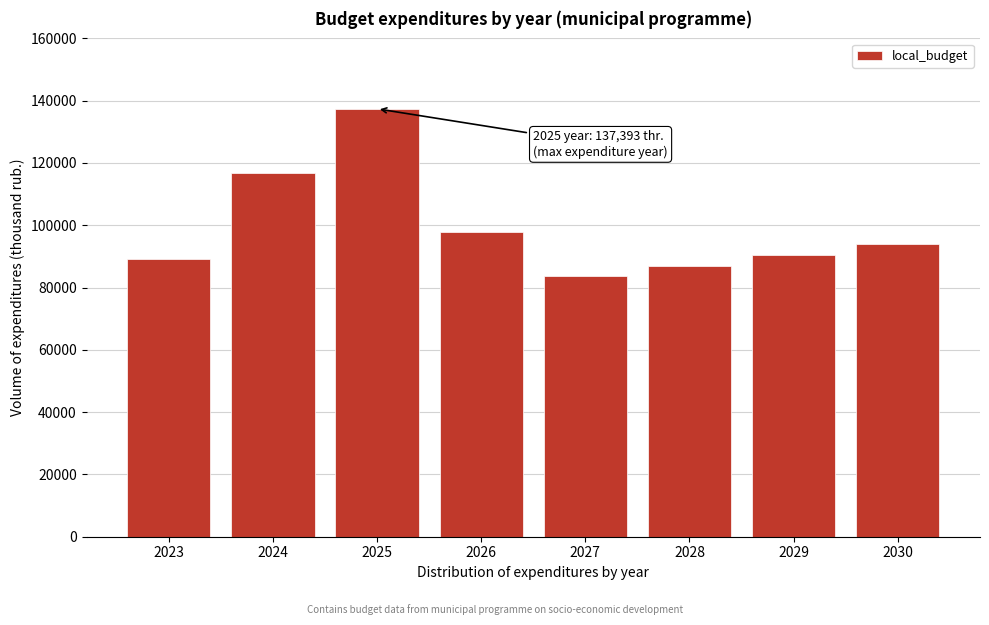

Reading left to right, transcribe all the data shown in this chart.

89031.4	116667.3	137393.1	97991.0	83618.2	86927.9	90370.5	93951.9